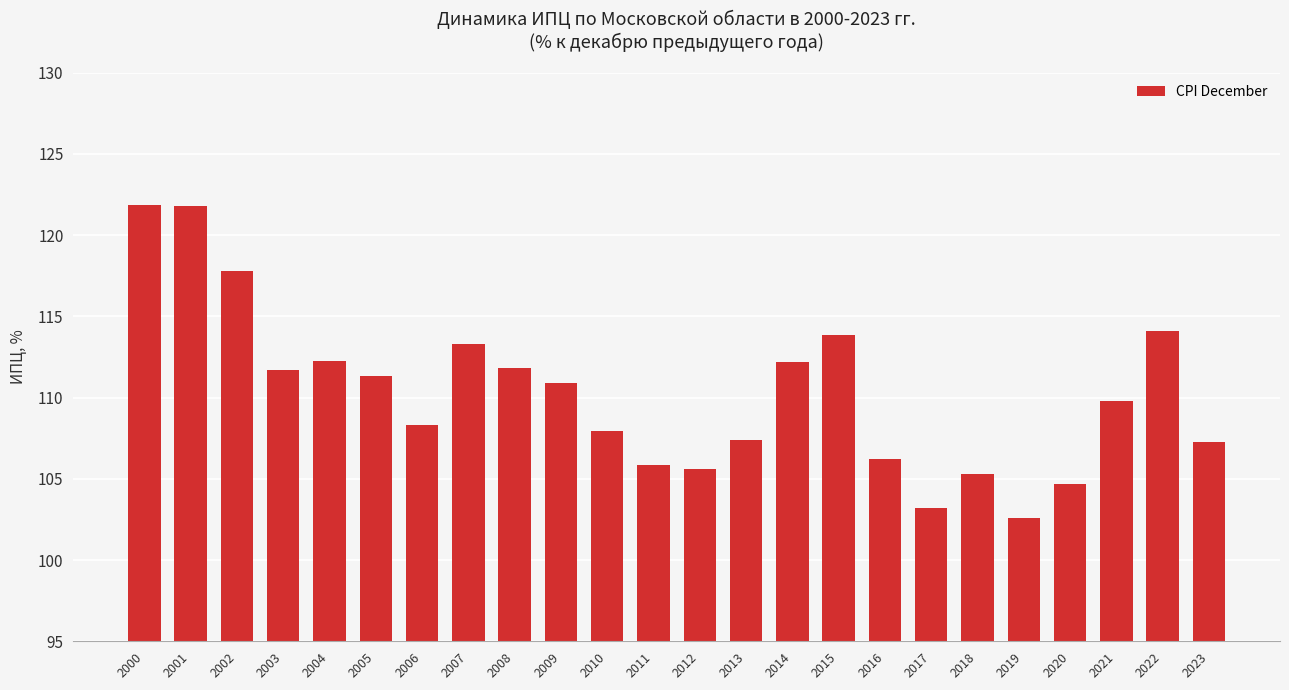

The chart shows a value of 108.0 at 2010. True or false?

True